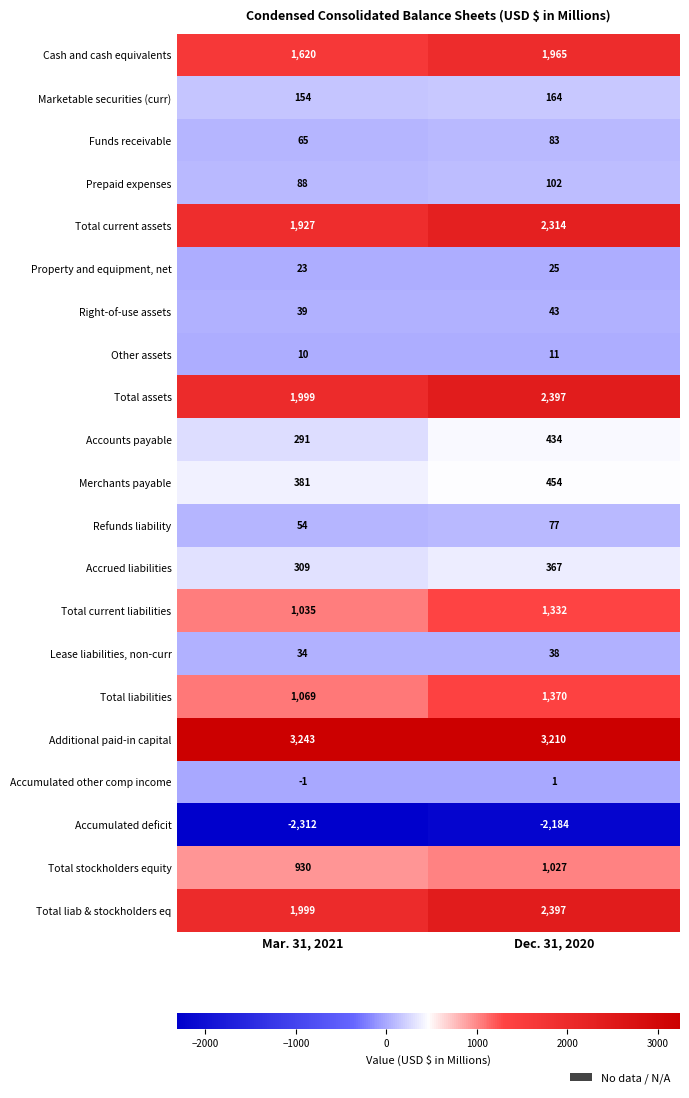

Which category has the highest value across all series?

Mar. 31, 2021